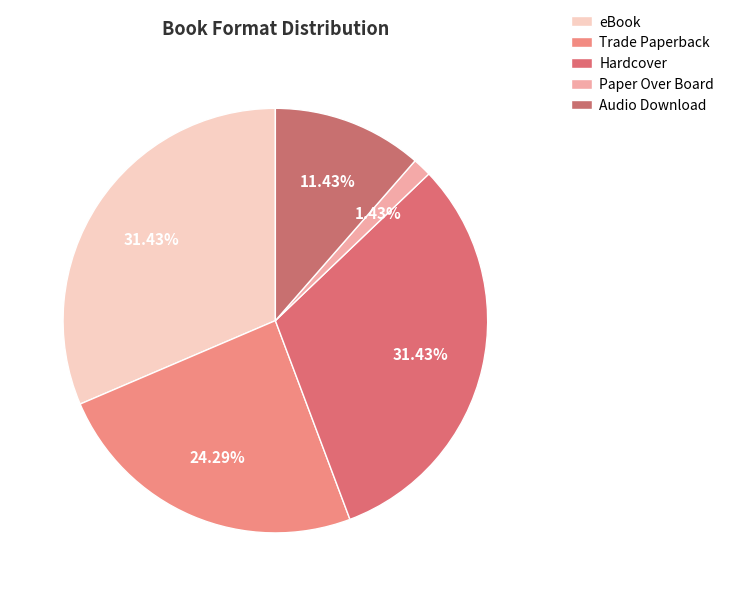

To the nearest percent, what percentage of the pie is Paper Over Board?

1%